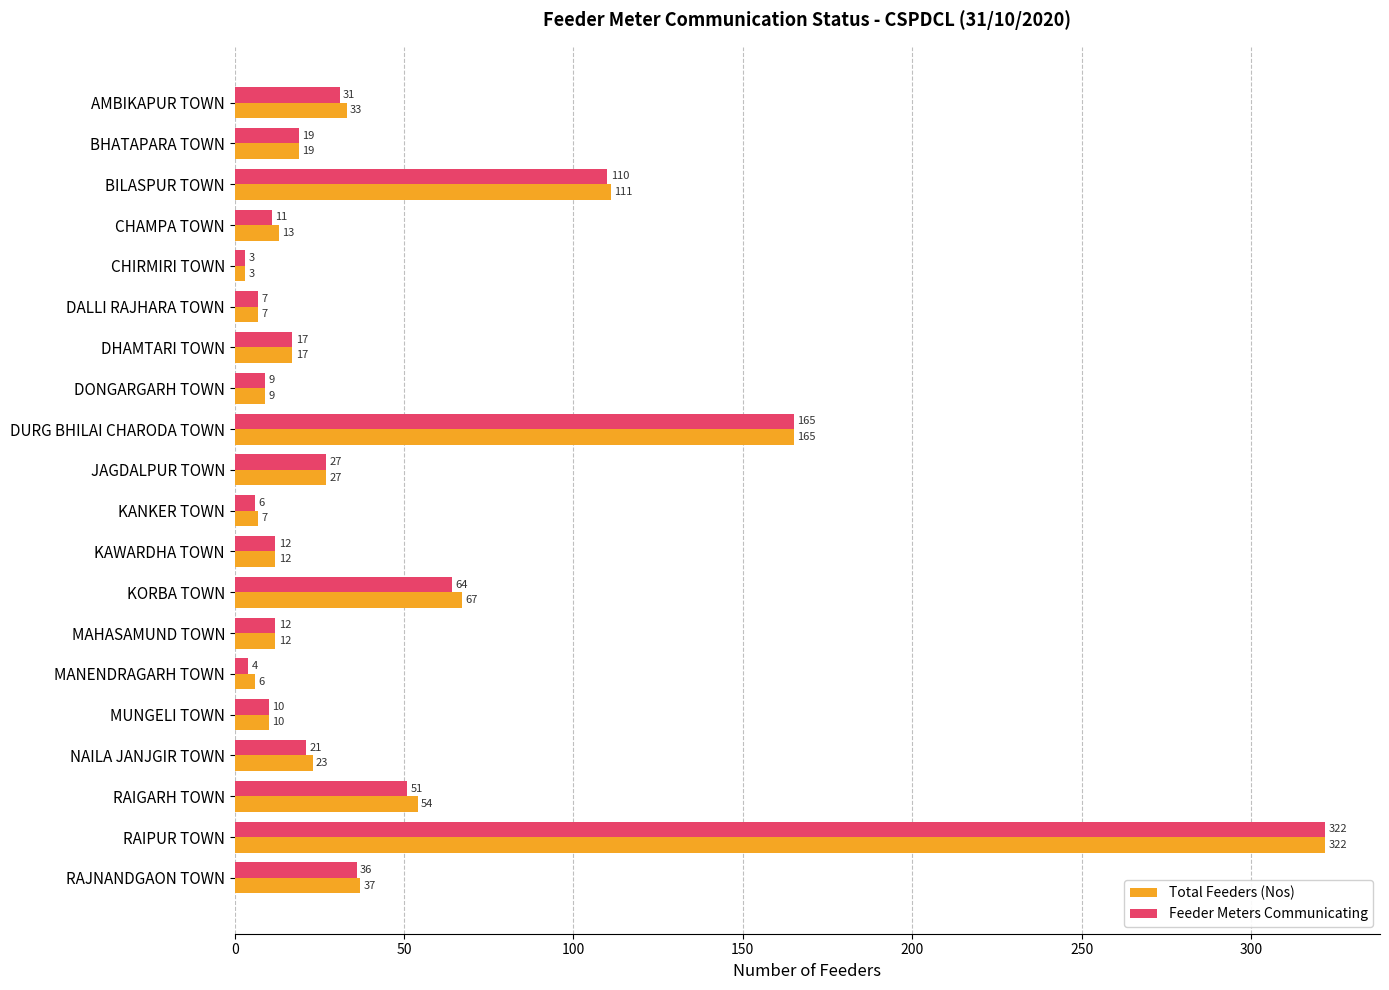

Between JAGDALPUR TOWN and NAILA JANJGIR TOWN, which series saw the biggest shift?

Feeder Meters Communicating